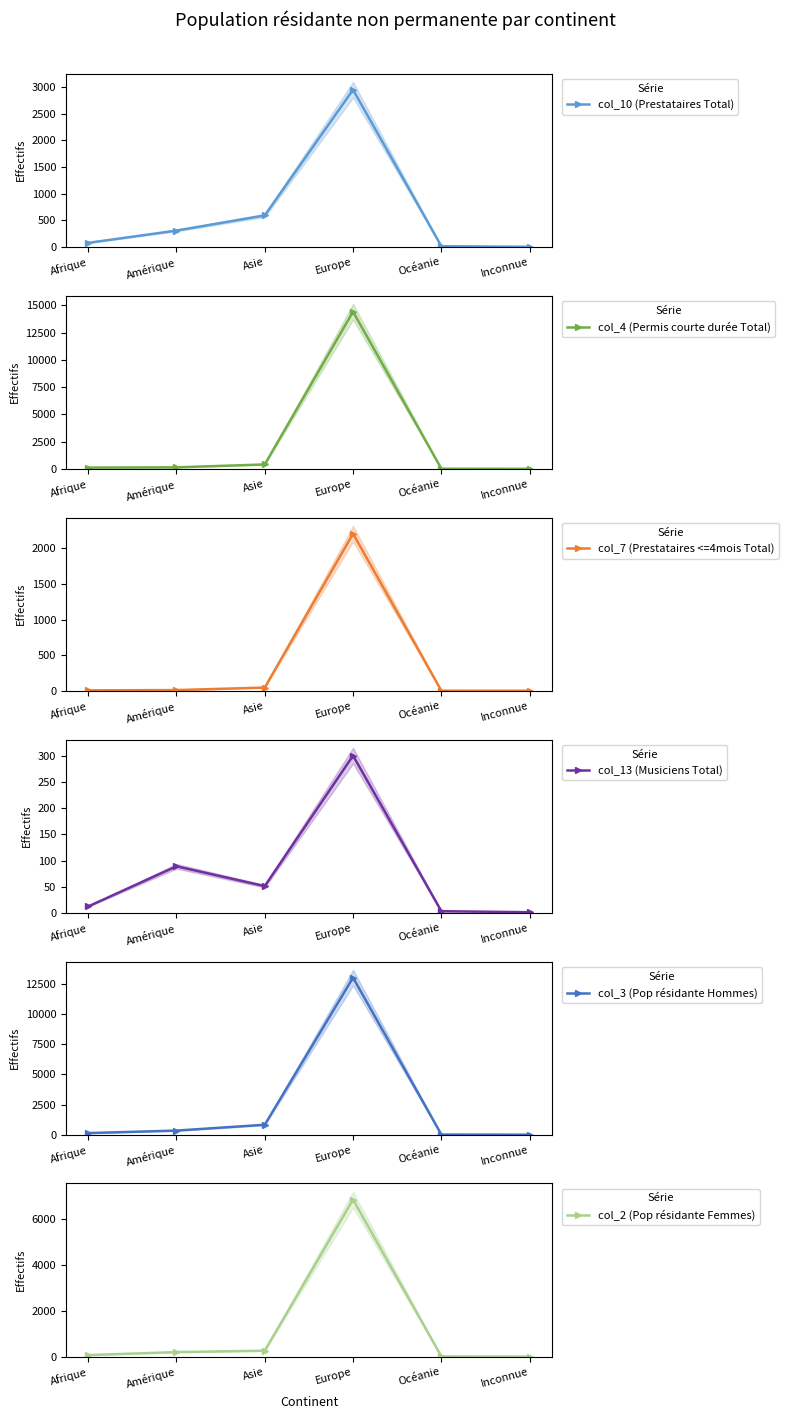

What is the difference between the maximum and minimum values in the col_13 (Musiciens Total) series?

300